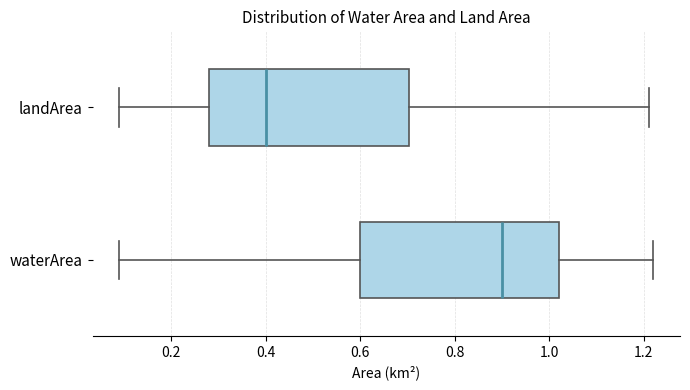

Where is the left edge of the box for landArea on the x-axis? The values are not printed on the chart, so give them approximately, as read against the axis.

0.28